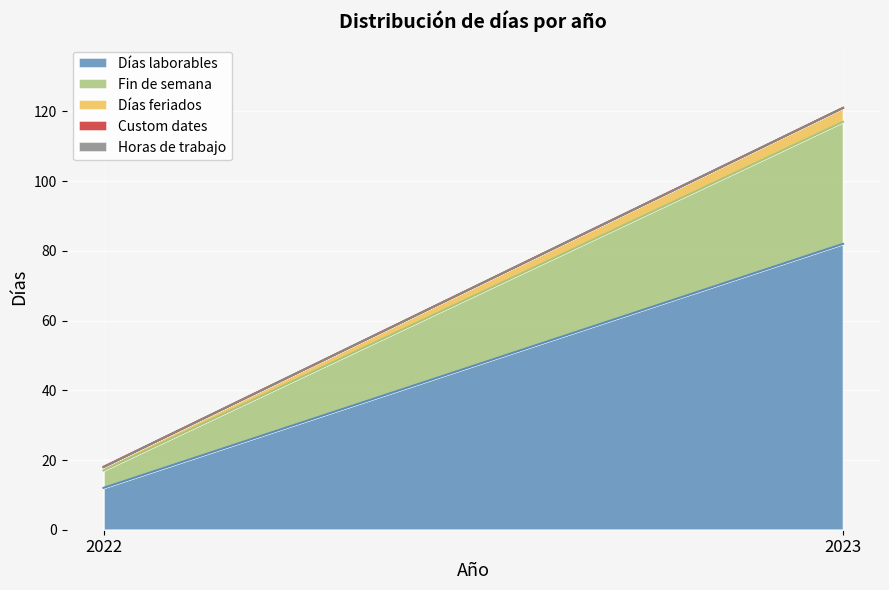

Reading right to left, transcribe all the data shown in this chart.

Días laborables: 82	12
Fin de semana: 35	5
Días feriados: 4	1
Custom dates: 0	0
Horas de trabajo: 0	0